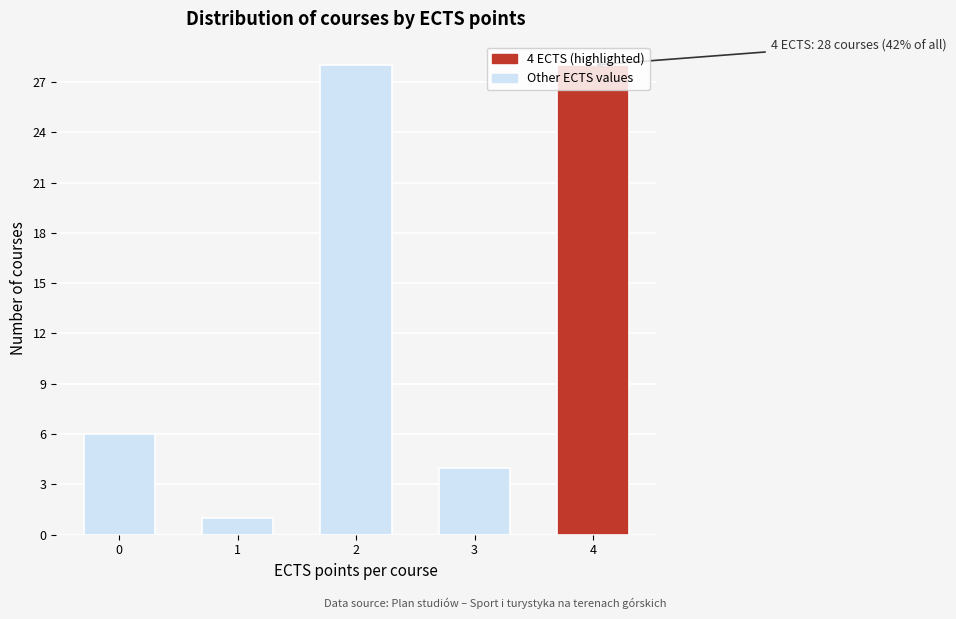

What is the difference between the maximum and second lowest values?

24